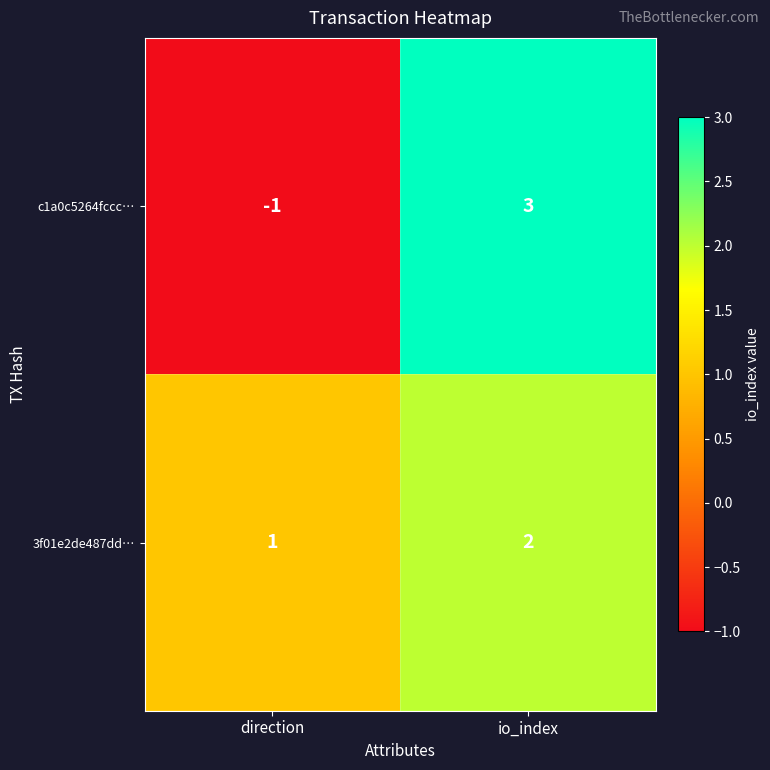

The 3f01e2de487dd… series shows 1 at direction. True or false?

True